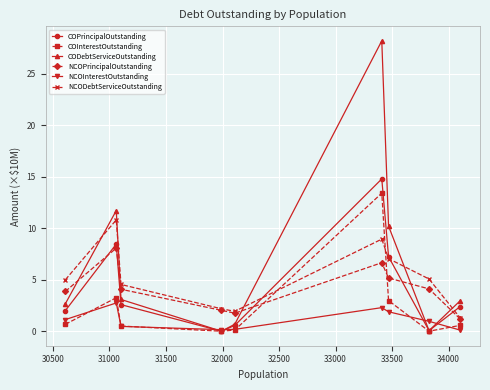

What is the value of the NCOPrincipalOutstanding point at the 1st from the left?

3.9